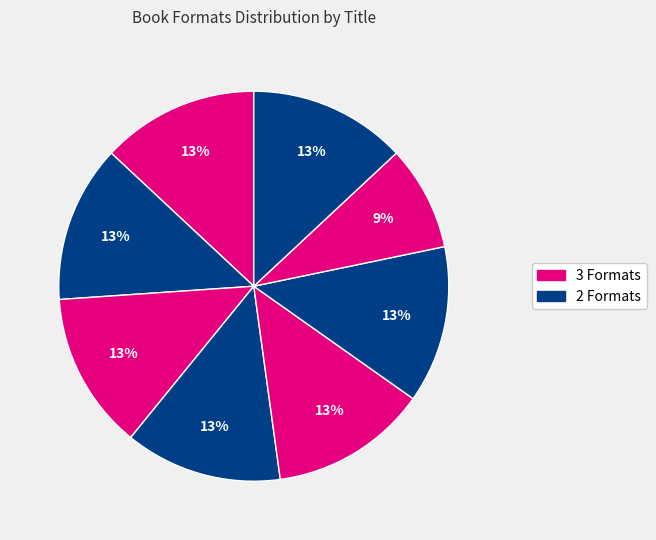

How many slices are in this pie chart?

8